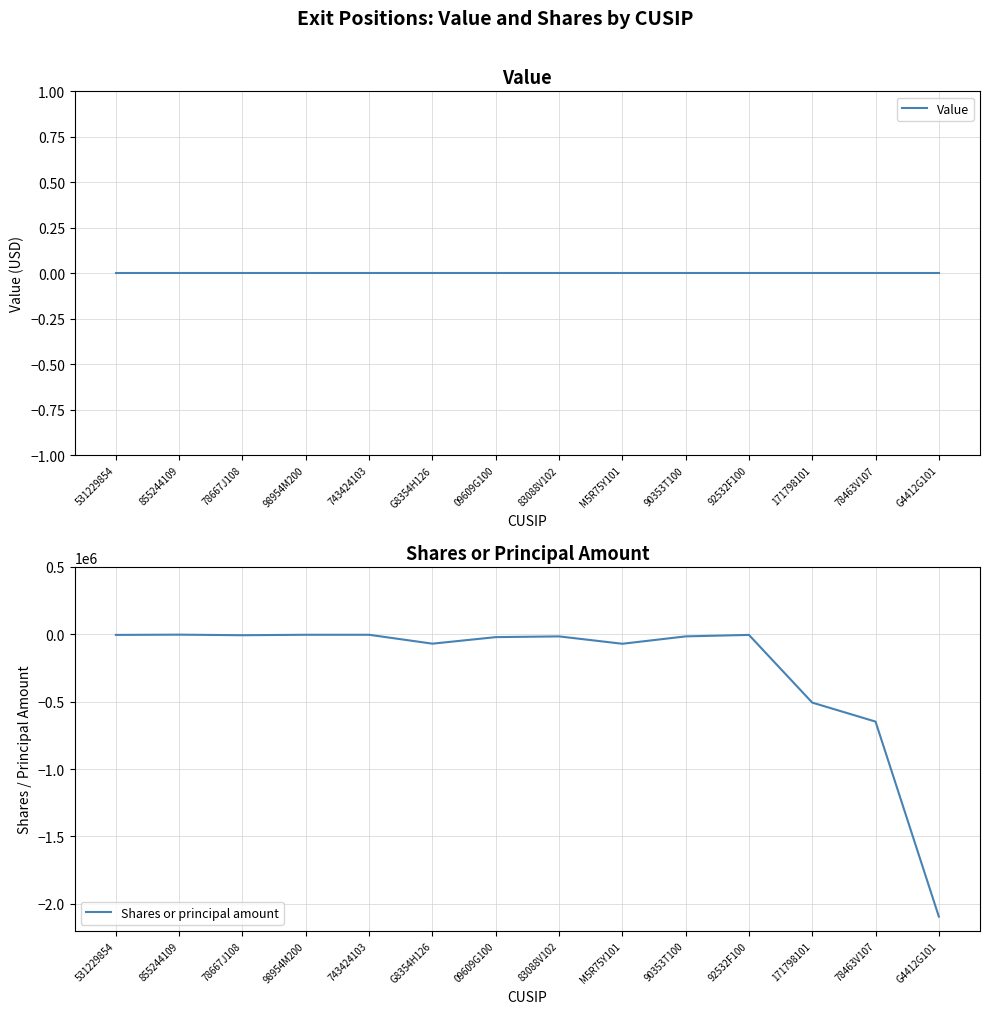

Which has a higher value, M5R75Y101 or 90353T100?

M5R75Y101